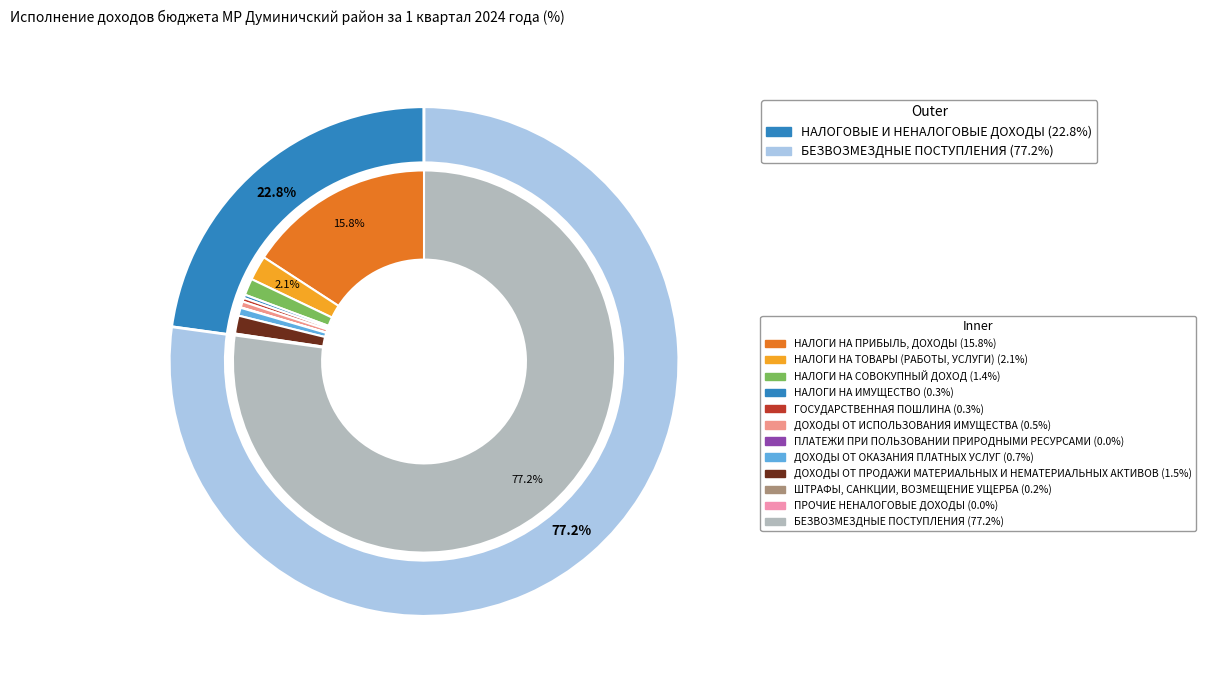

To the nearest percent, what portion does БЕЗВОЗМЕЗДНЫЕ ПОСТУПЛЕНИЯ represent?

77%